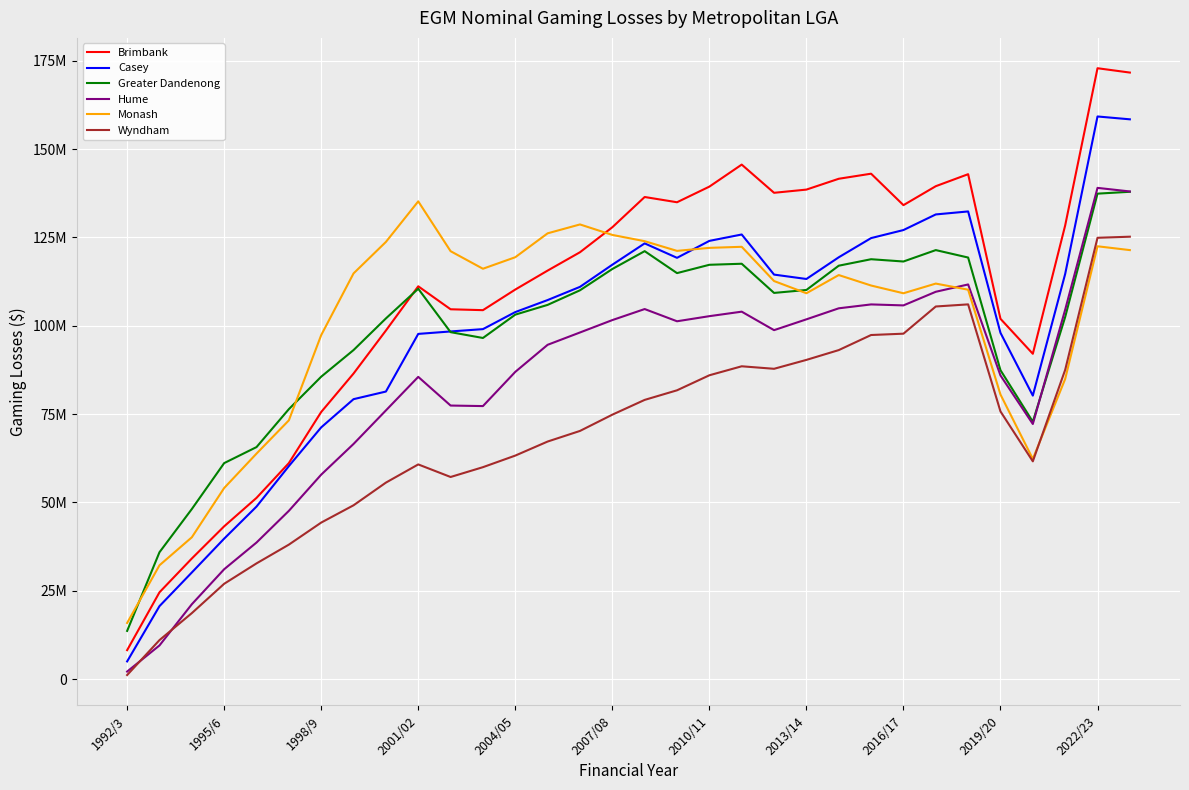

True or false: Brimbank and Wyndham intersect in this chart.

False